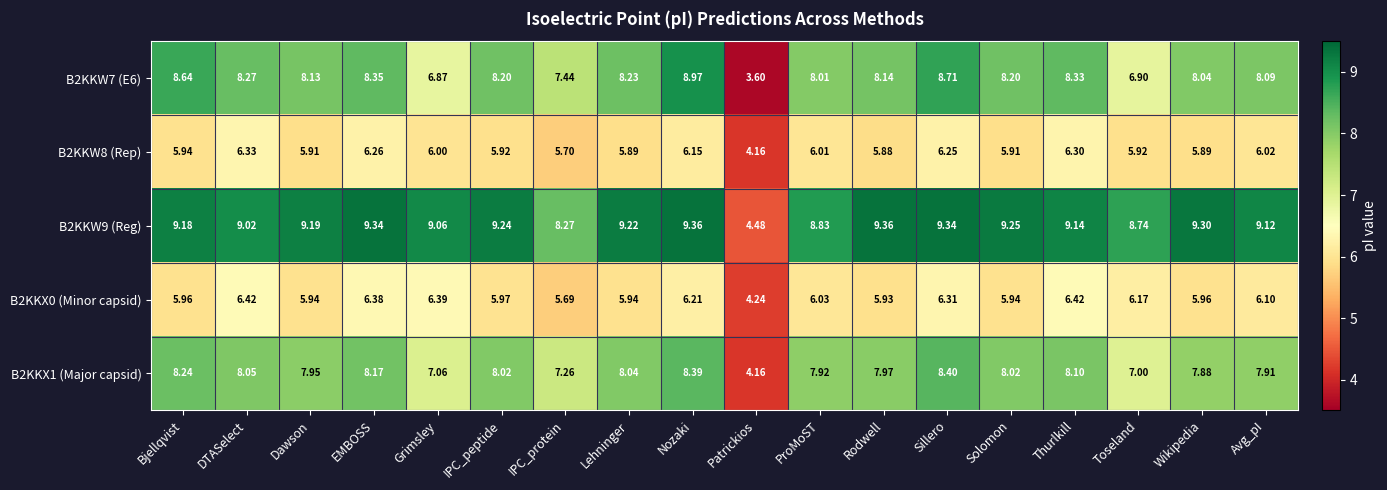

At which label does B2KKW7 (E6) first exceed 8?

Bjellqvist